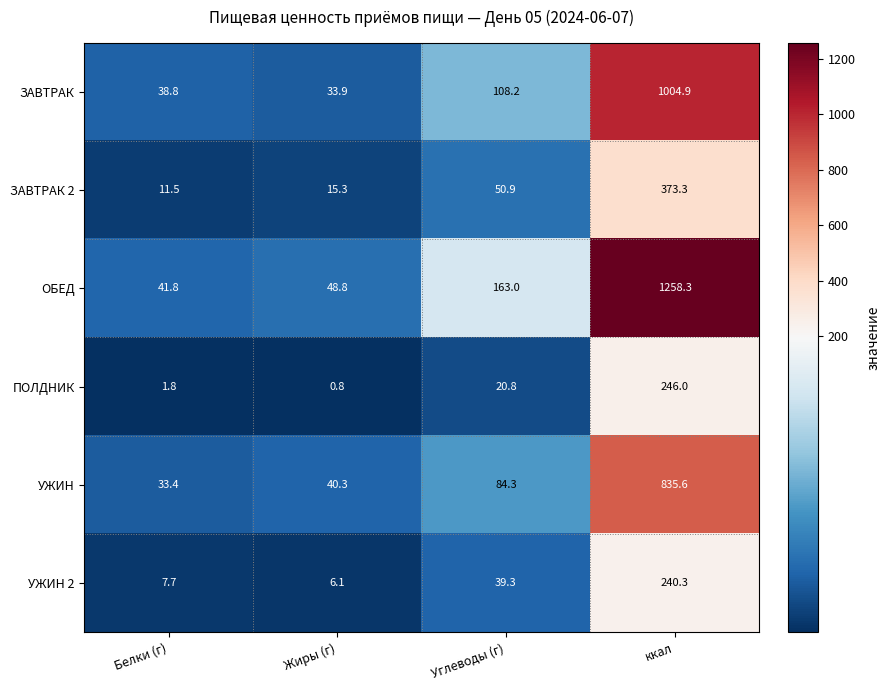

What value does the ЗАВТРАК 2 series have at Жиры (г)?

15.3